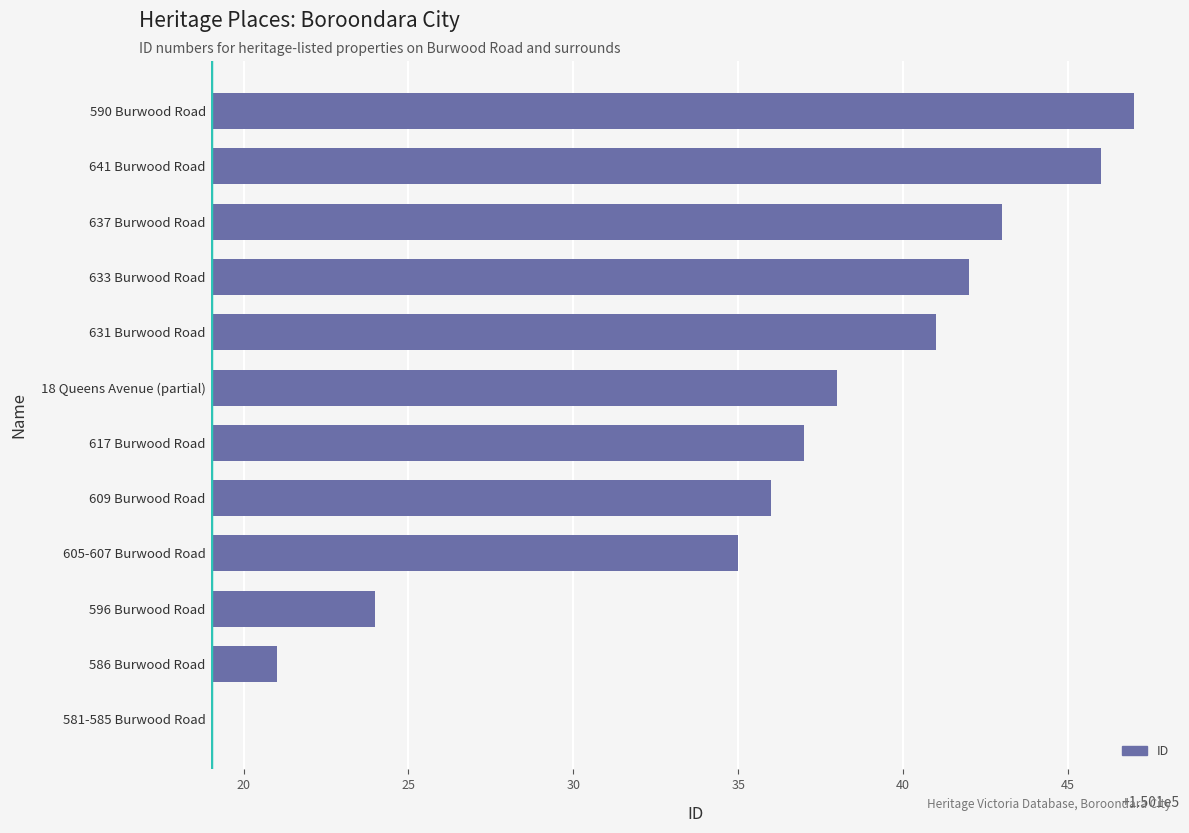

How many bars are there in total?

12